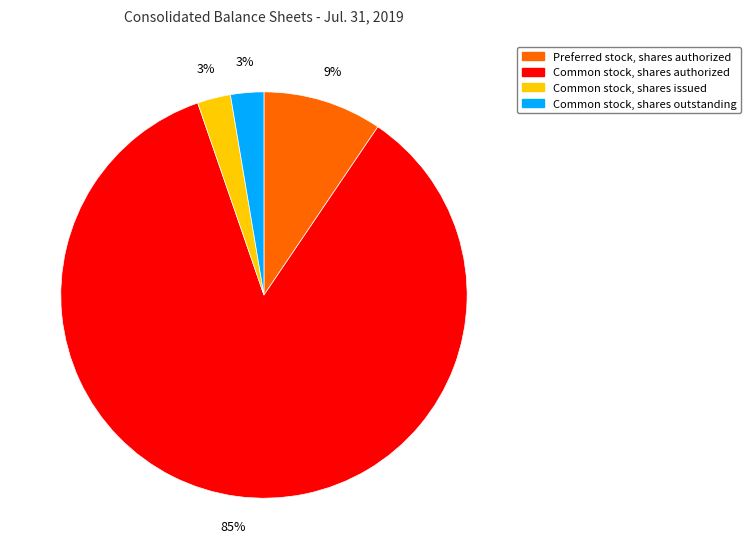

Combined, do Preferred stock, shares authorized and Common stock, shares issued account for over 50%?

No